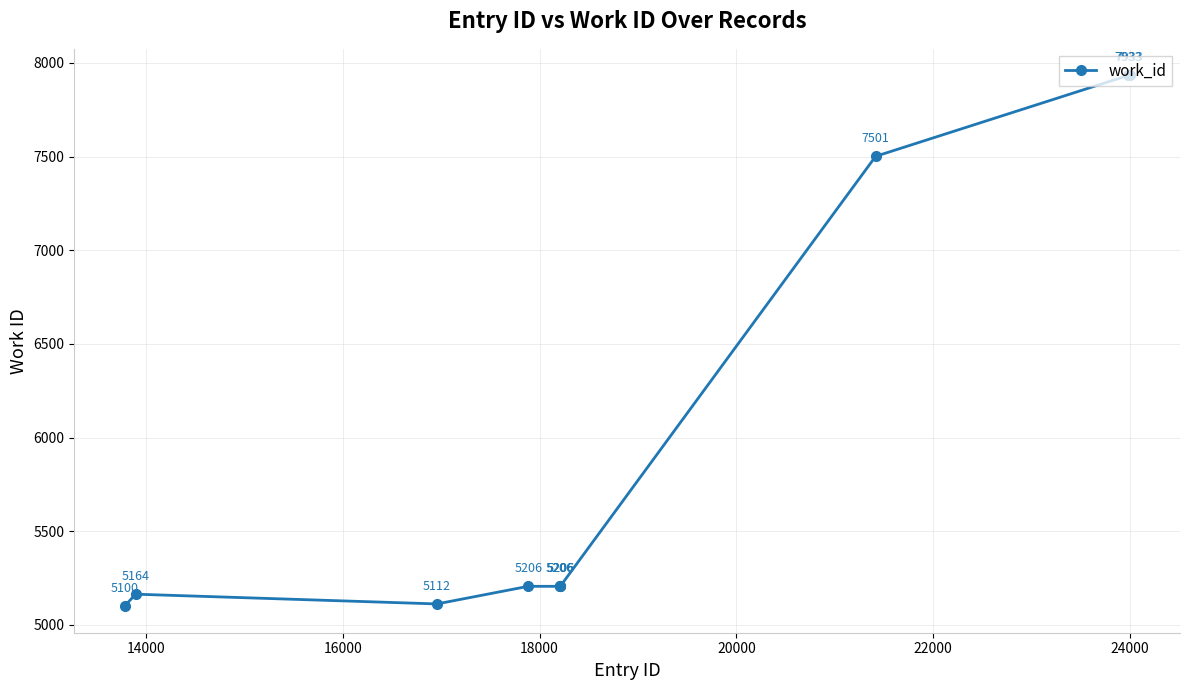

What is the average value?

5957